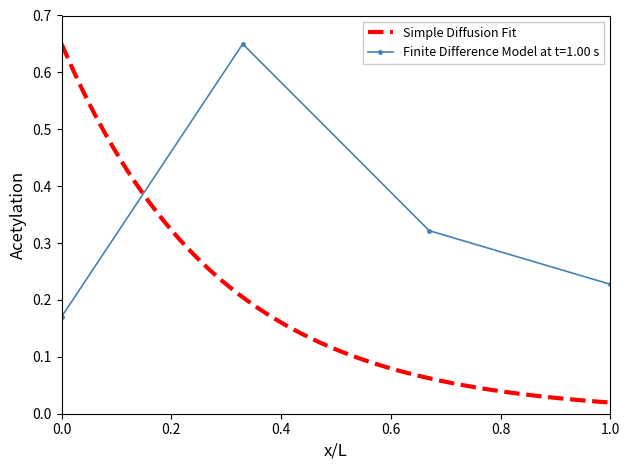

How many categories are shown in the chart?

4